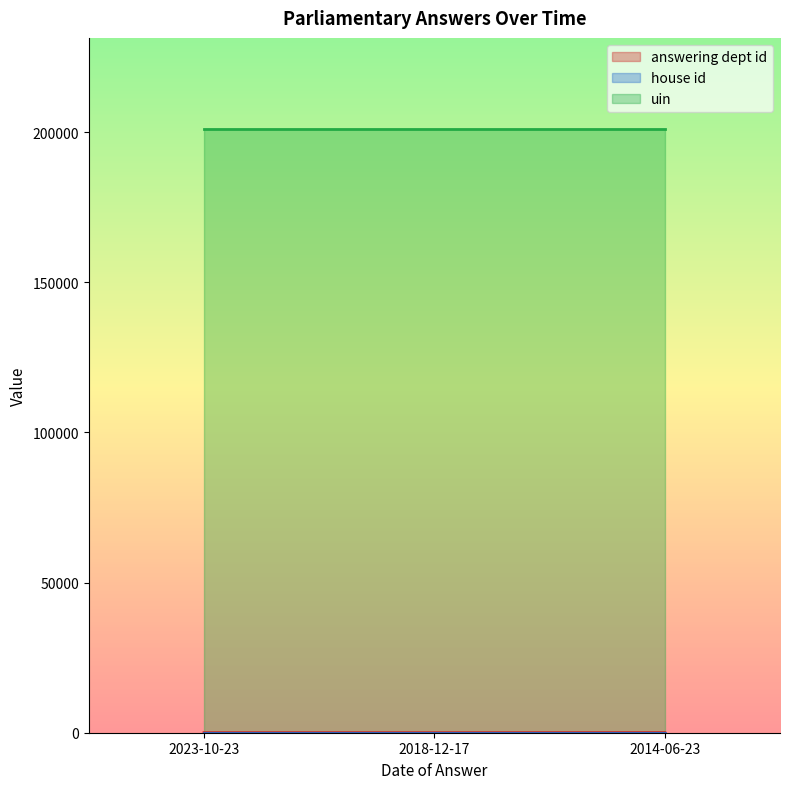

What is the value of the uin point at the 3rd from the left?

201244